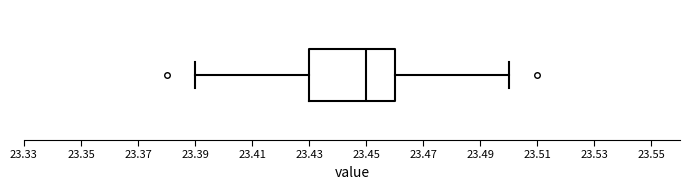

Transcribe this box plot: give where the median line is, the range the box spans, and where the two whiskers end, as read against the x-axis. The values are not printed on the chart, so give them approximately, as read against the axis.

median 23.45, box 23.43 to 23.46, whiskers 23.39 to 23.50